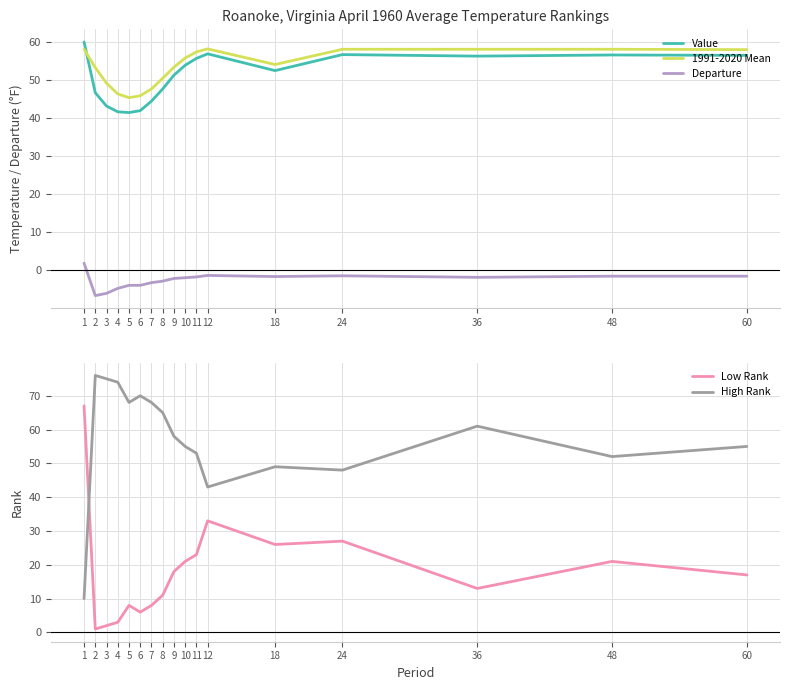

Reading left to right, what are all the values shown in this chart?

Value: 59.9	46.6	43.1	41.6	41.4	41.9	44.4	47.6	51.2	53.8	55.6	56.8	52.4	56.6	56.2	56.5	56.4
1991-2020 Mean: 58.0	53.2	49.1	46.3	45.3	45.8	47.6	50.4	53.3	55.7	57.3	58.1	54.0	58.0	58.0	58.0	57.9
Departure: 1.9	-6.6	-6.0	-4.7	-3.9	-3.9	-3.2	-2.8	-2.1	-1.9	-1.7	-1.3	-1.6	-1.4	-1.8	-1.5	-1.5
Low Rank: 67.0	1.0	2.0	3.0	8.0	6.0	8.0	11.0	18.0	21.0	23.0	33.0	26.0	27.0	13.0	21.0	17.0
High Rank: 10.0	76.0	75.0	74.0	68.0	70.0	68.0	65.0	58.0	55.0	53.0	43.0	49.0	48.0	61.0	52.0	55.0